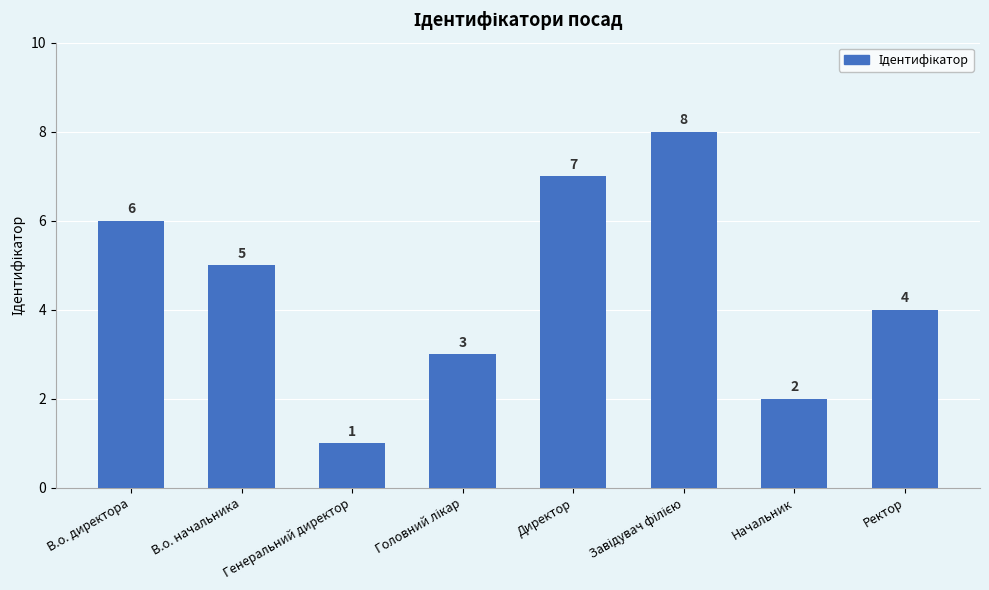

What is the maximum value shown in the chart?

8